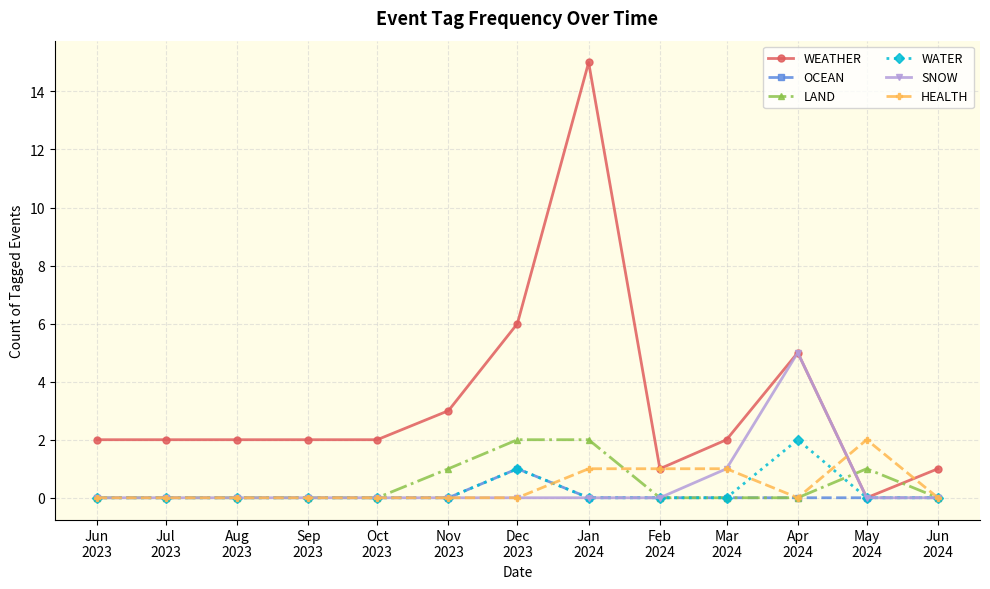

What is the difference between the highest and lowest values at Jun
2024?

1